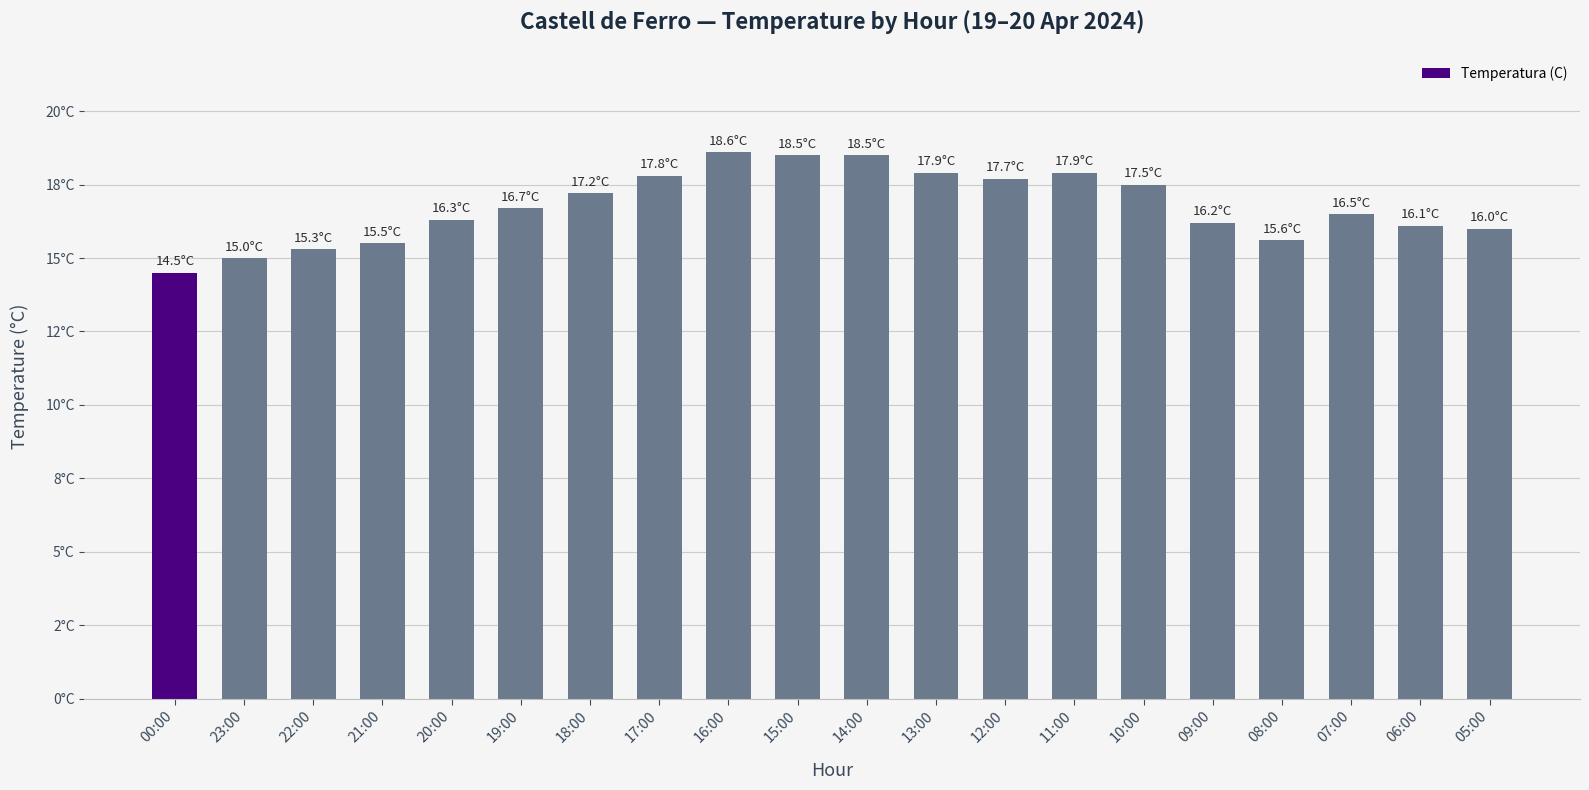

The chart shows a value of 8.7 at 18:00. True or false?

False